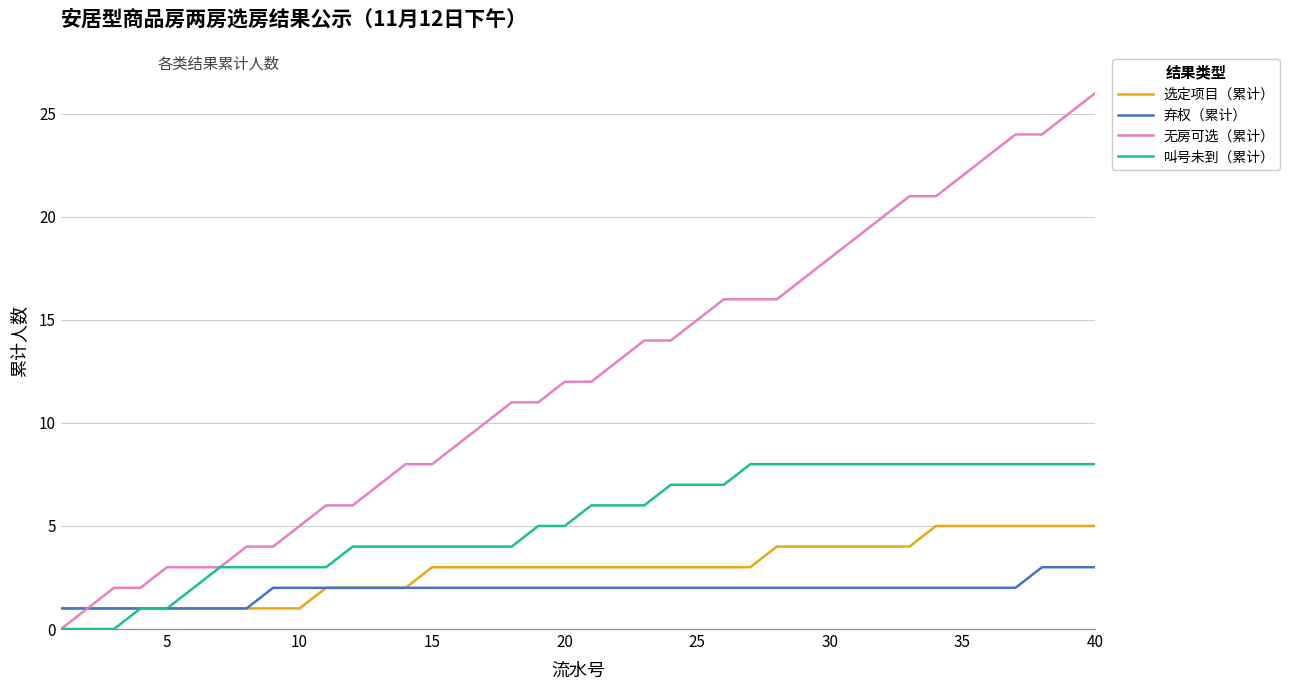

Which series has the largest range (max minus min)?

无房可选（累计）